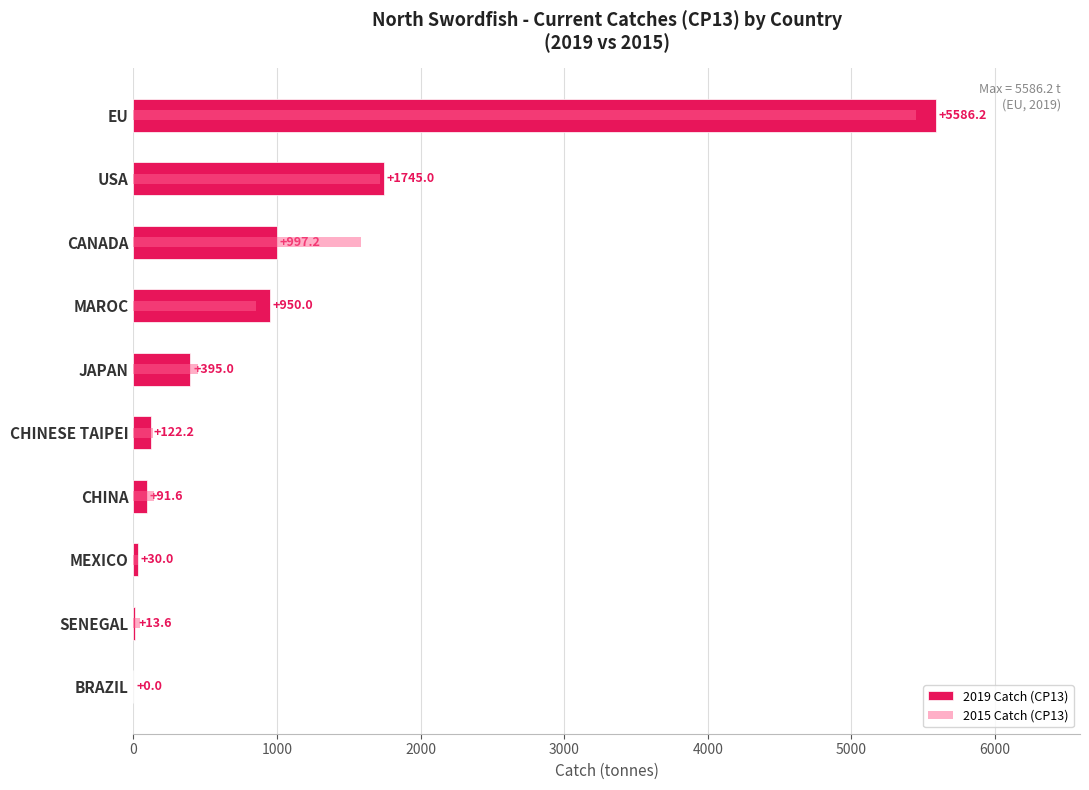

The value of 2015 Catch (CP13) at CANADA is 768.5. True or false?

False